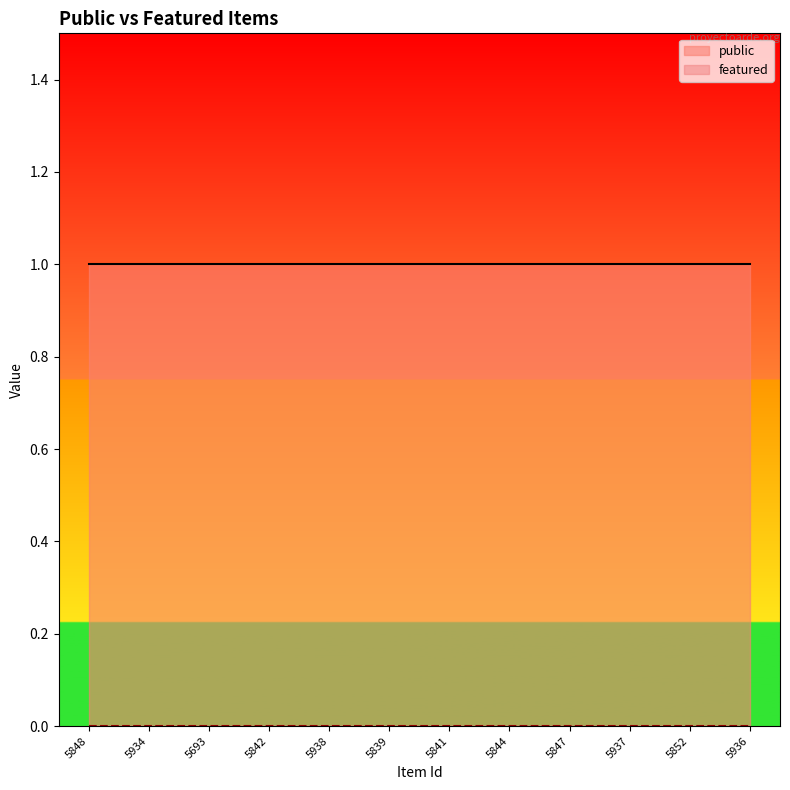

What is the maximum value shown in the chart?

1